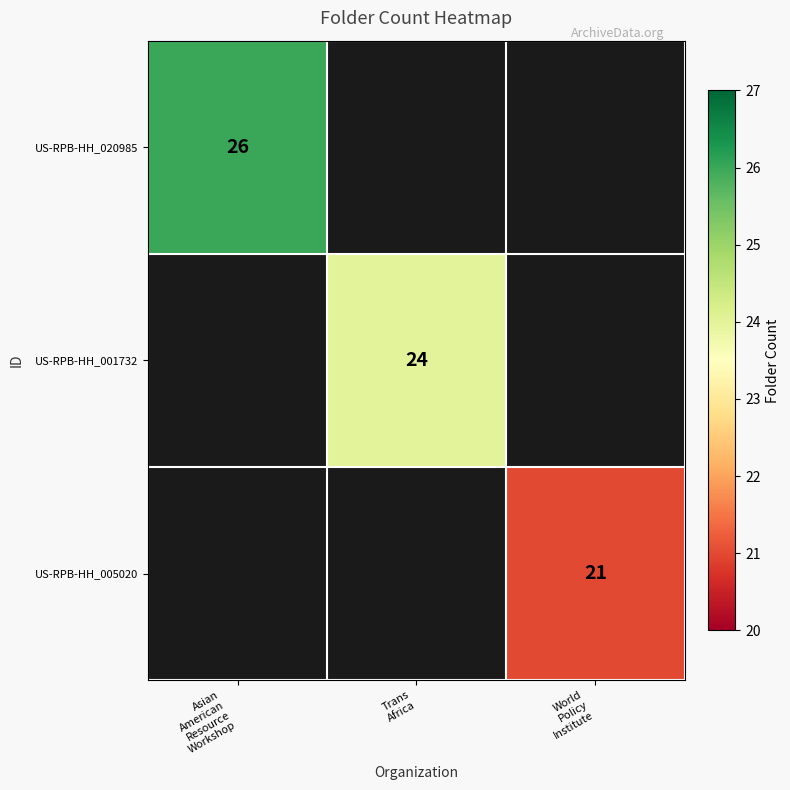

At which label does US-RPB-HH_001732 reach its minimum?

Asian American Resource Workshop